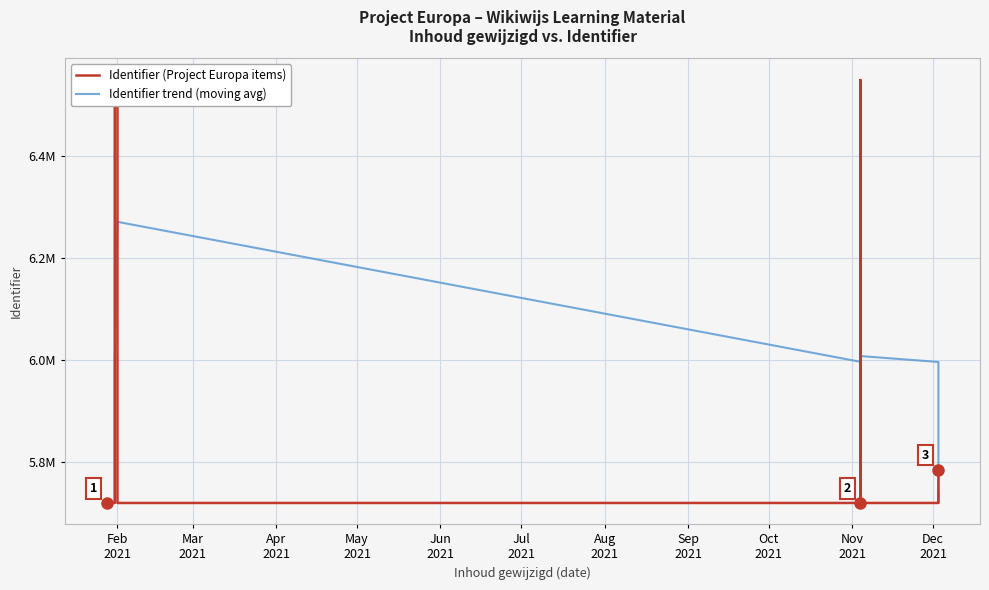

What is the difference between the second highest and minimum values in the Identifier (Project Europa items) series?

827974.0